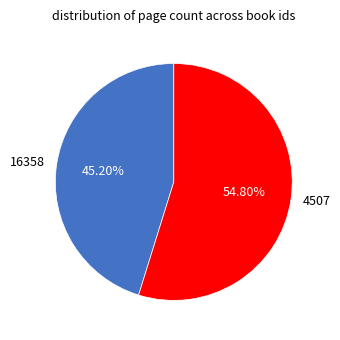

Combined, do 16358 and 4507 account for over 50%?

Yes